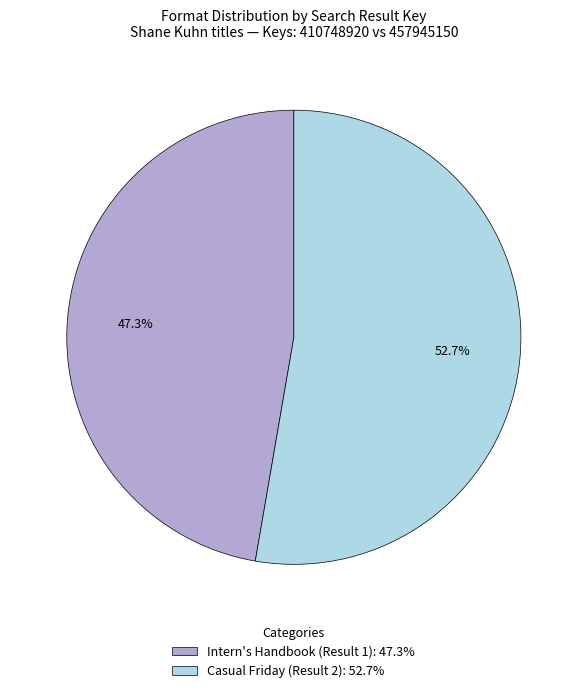

What is the ratio of the value at Intern's Handbook (Result 1): 47.3% to the value at Casual Friday (Result 2): 52.7%?

0.9